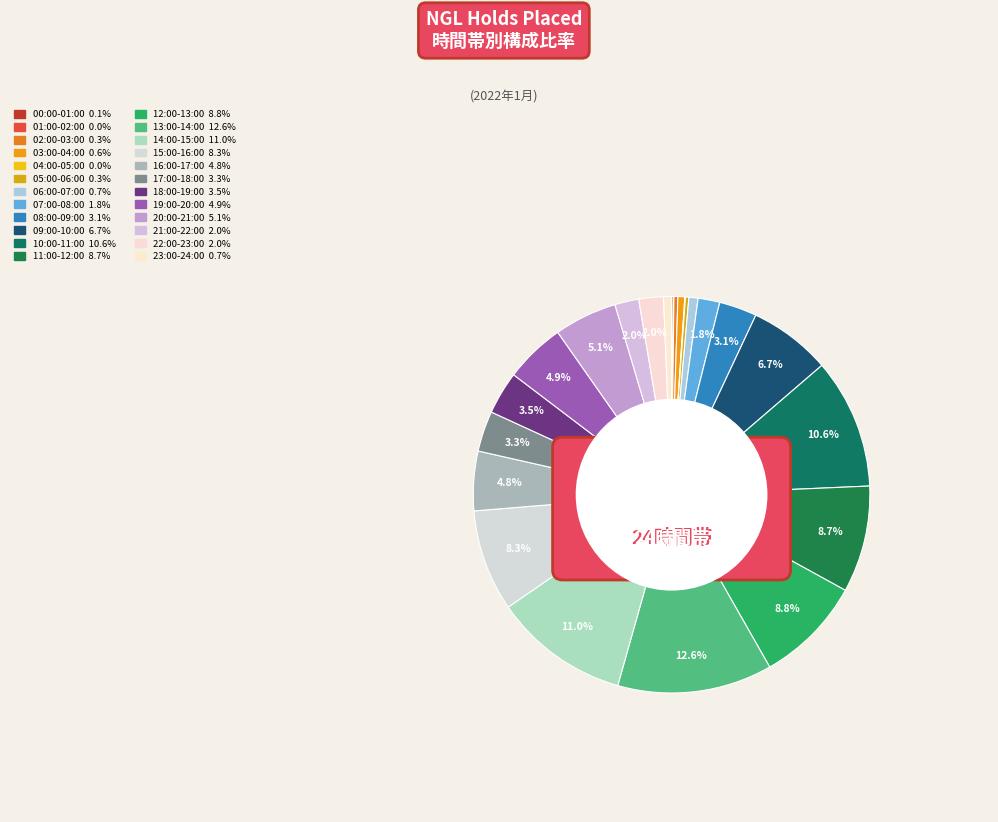

Count the number of slices in the pie.

24